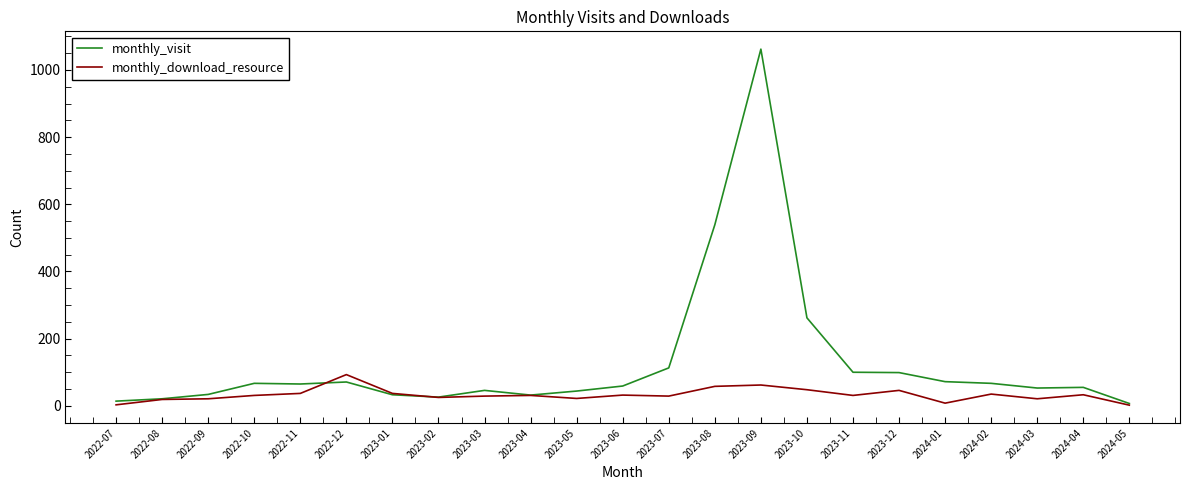

The value of monthly_download_resource at 2024-01 is 8. True or false?

True